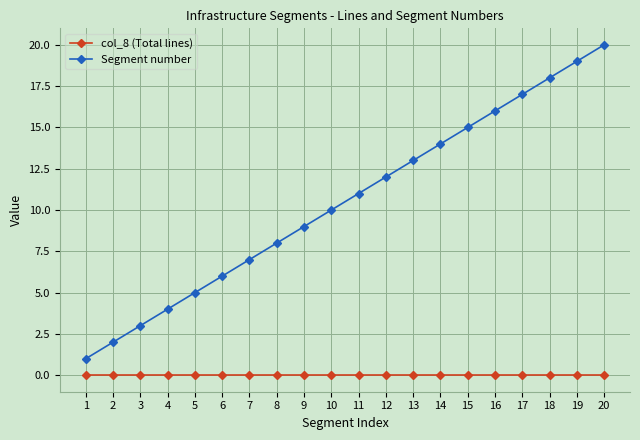

Which series changed the most between 2 and 18?

Segment number